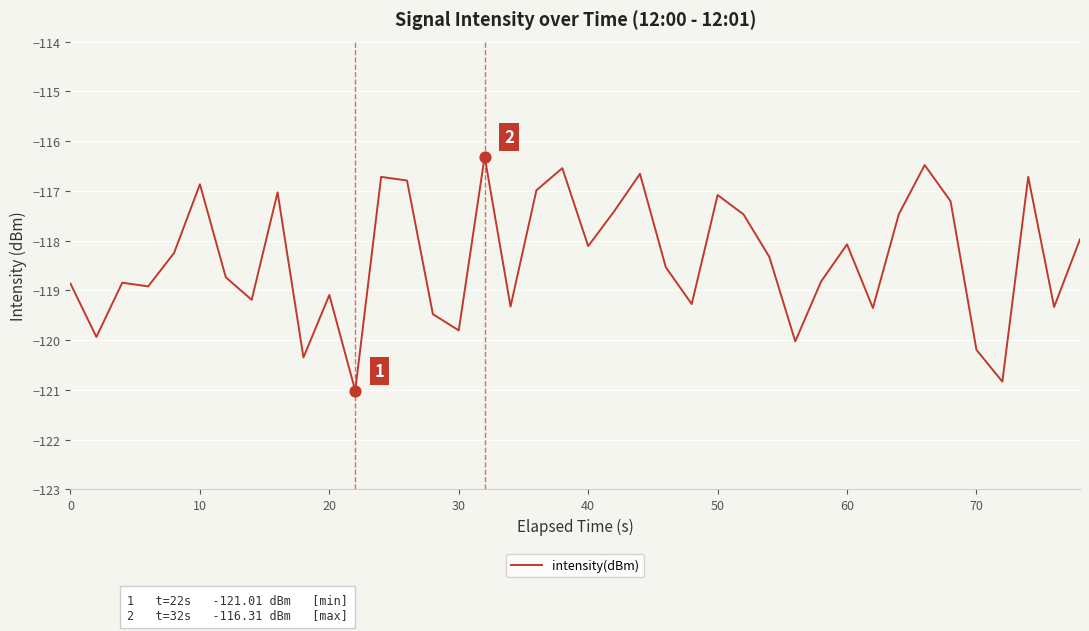

What is the difference between the maximum and minimum values?

4.7